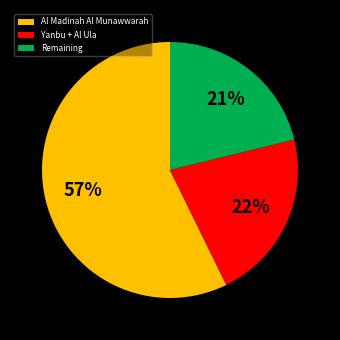

Is it true that Remaining is 34% of the pie?

False